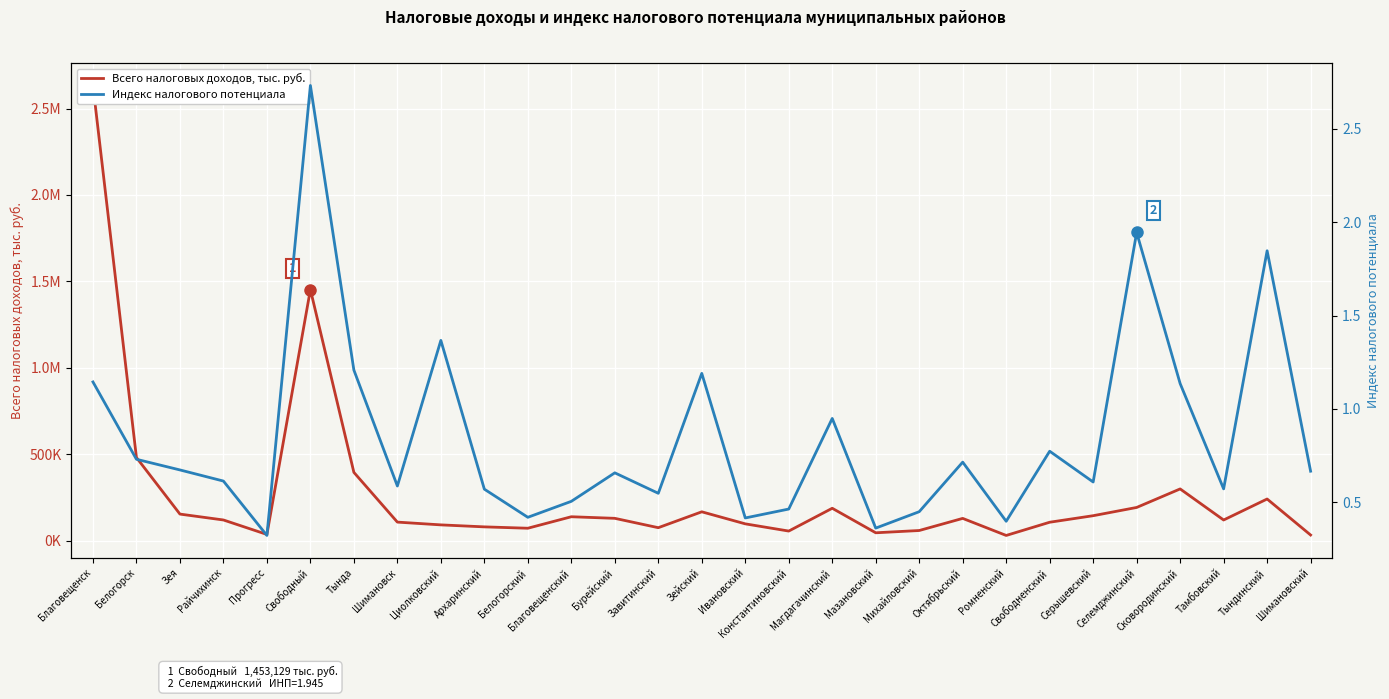

Which series has the largest range (max minus min)?

Всего налоговых доходов, тыс. руб.